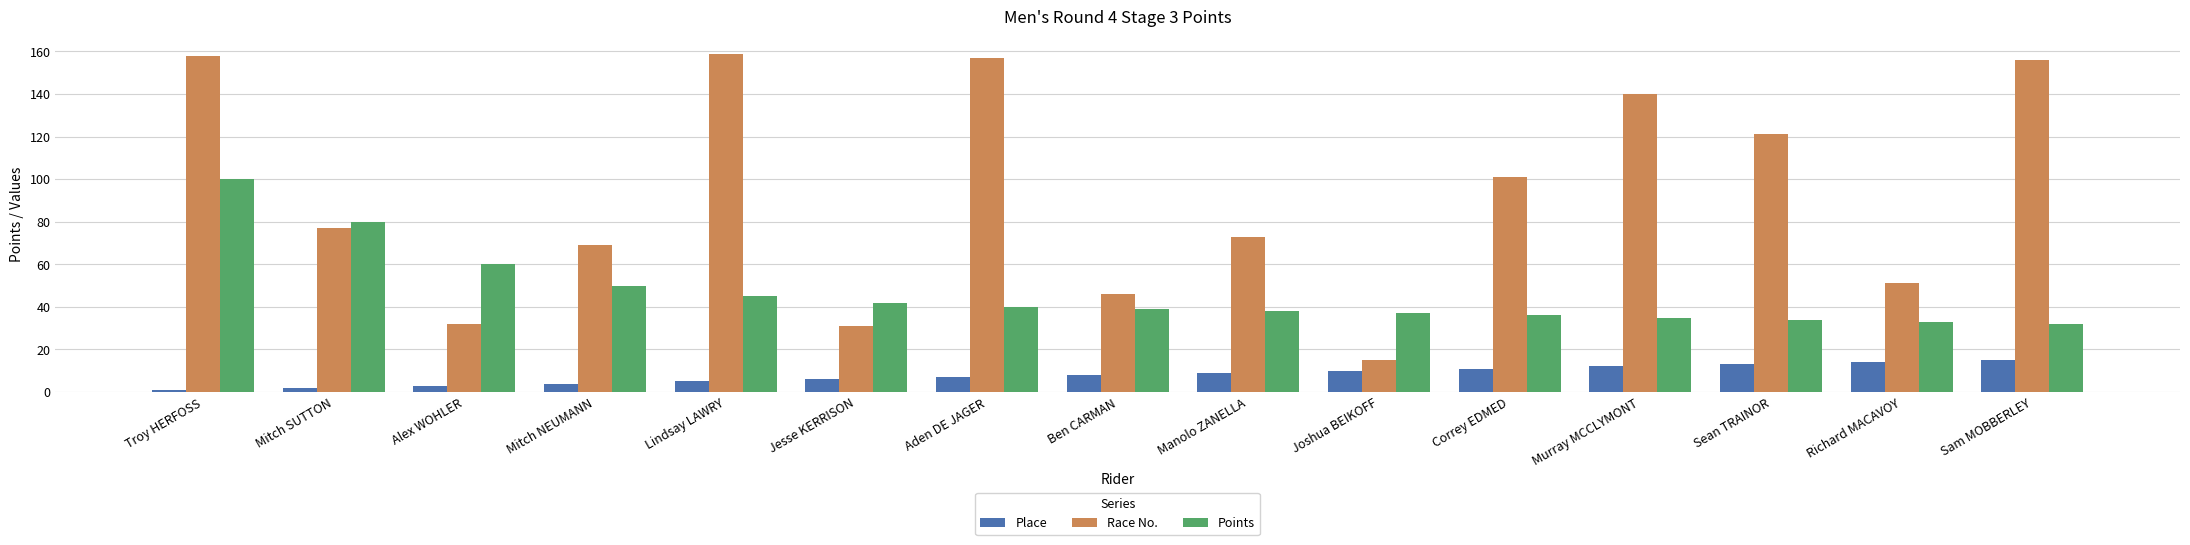

What is the label of the 13th bar from the left?

Sean TRAINOR